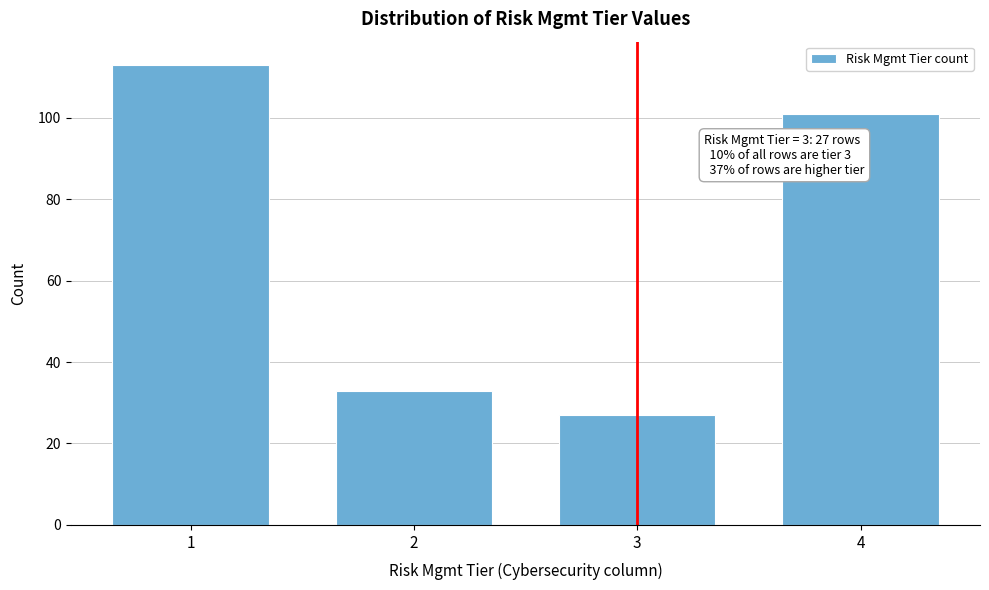

Reading left to right, extract all data points from this chart.

113	33	27	101